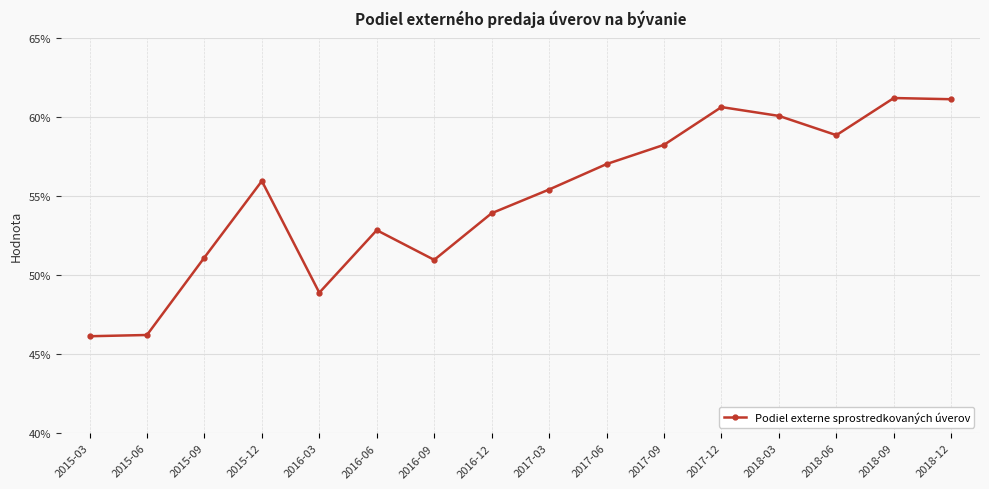

Is it true that the value at 2017-12 is 0.6?

True